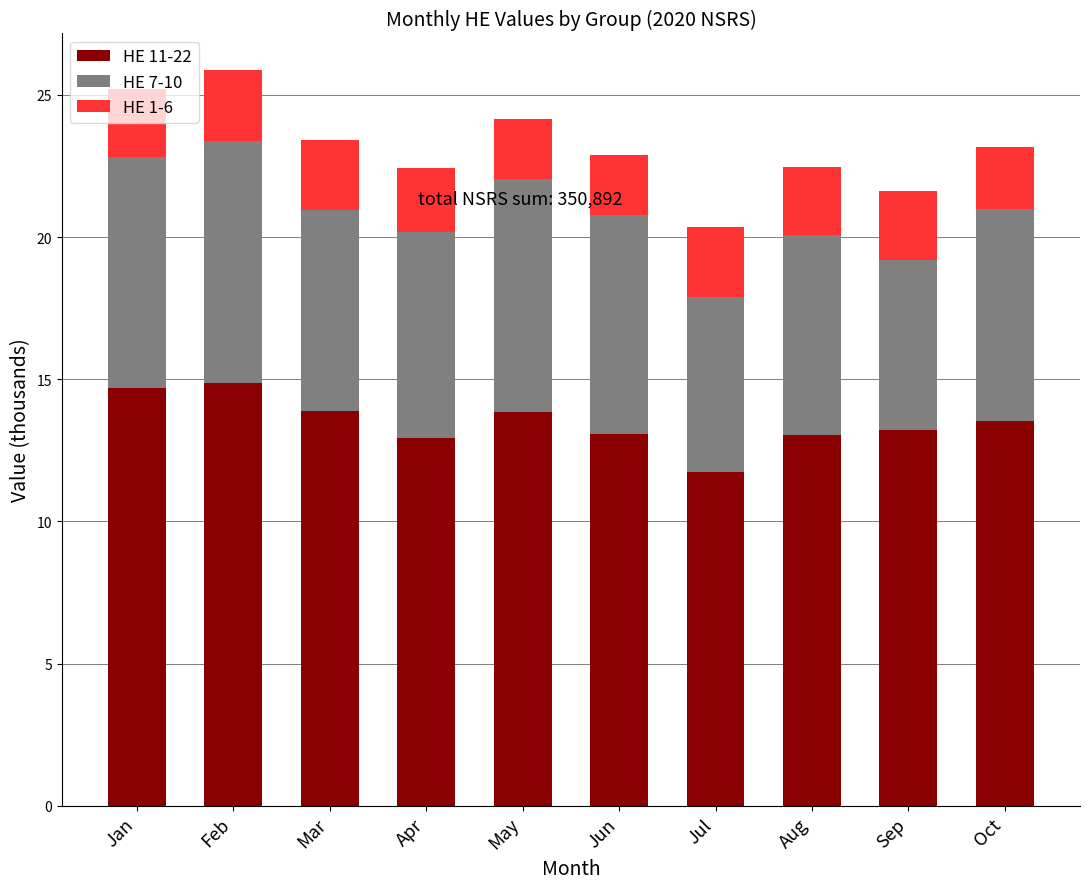

What is the total value across all series at Aug?

22.5